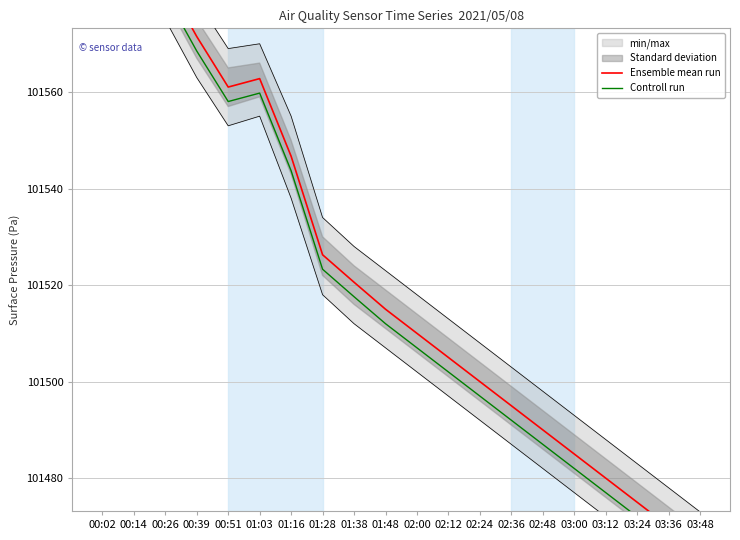

What is the total value across all series at 03:12?

202957.0